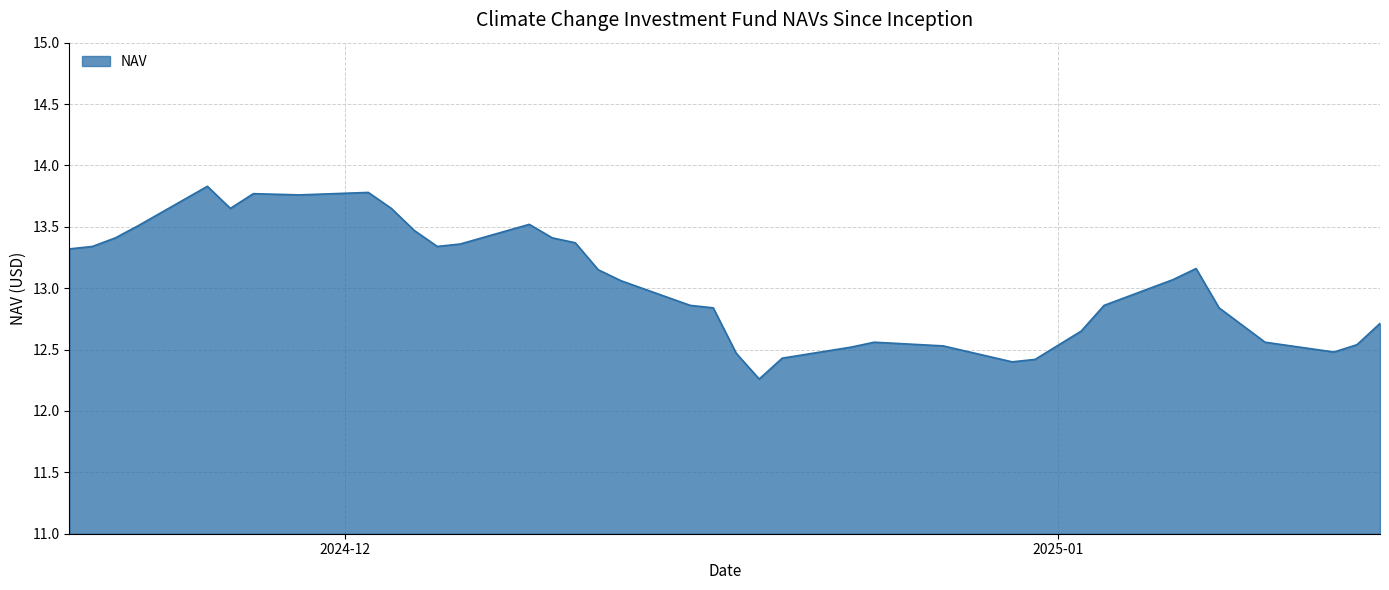

What is the difference between the maximum and minimum values?

1.6